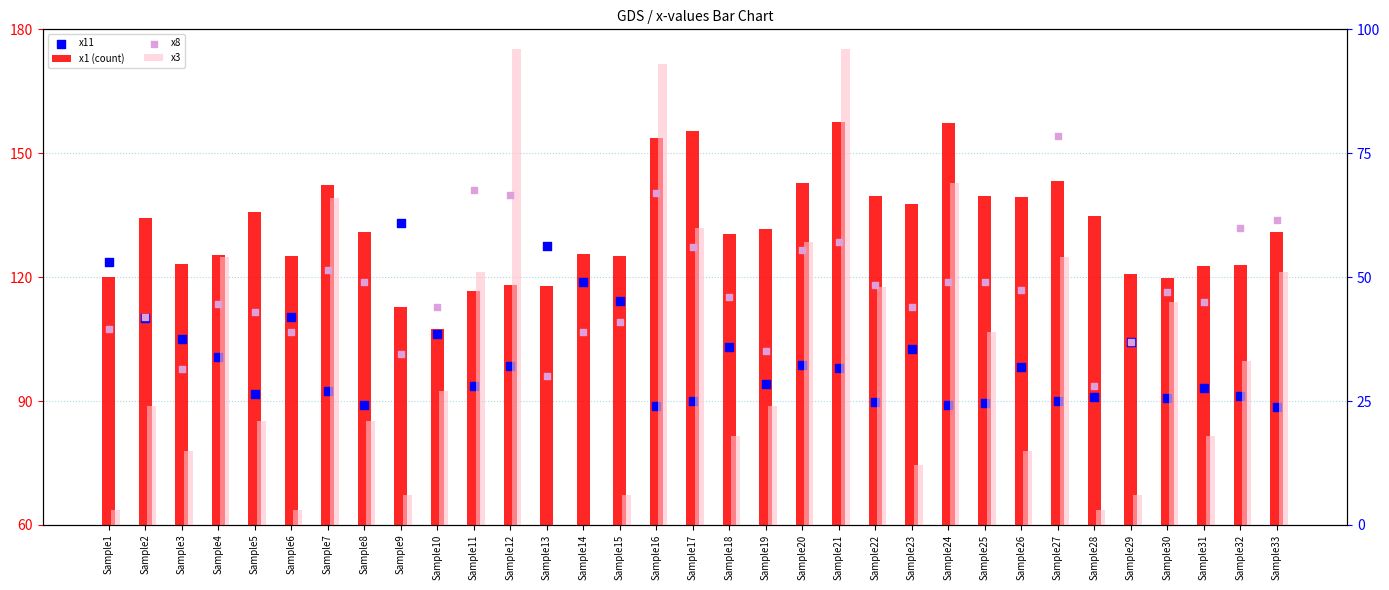

What is the total value across all series at Sample9?

286.2